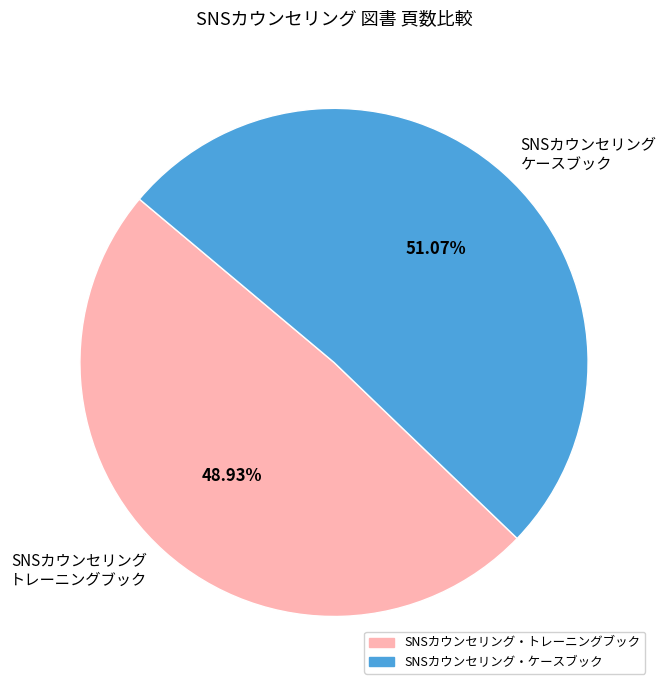

To the nearest percent, what is the average slice percentage?

50%